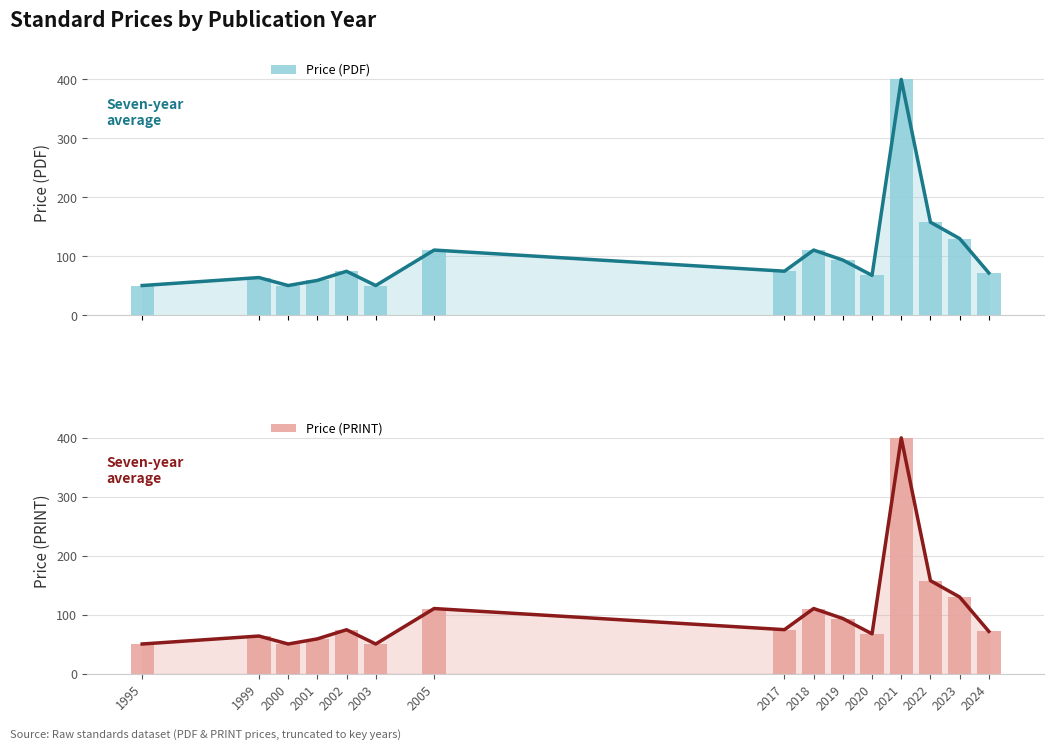

True or false: Price (PRINT) has a value of 67.8 at 2020.

True